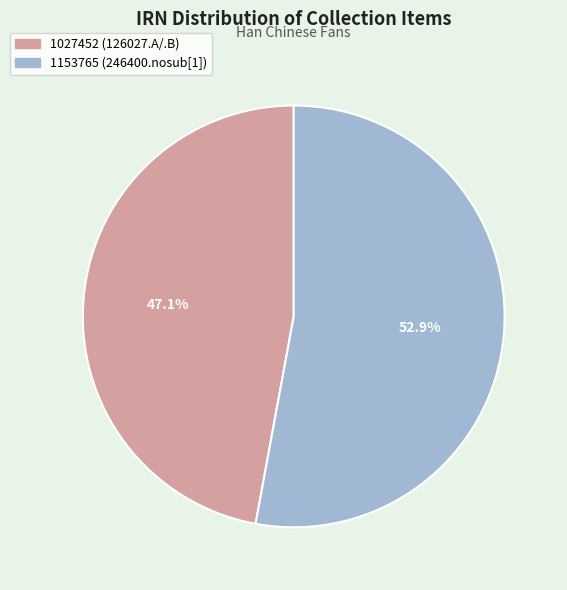

To the nearest percent, what is the difference between the 1027452 (126027.A/.B) and 1153765 (246400.nosub[1]) slice percentages?

6%